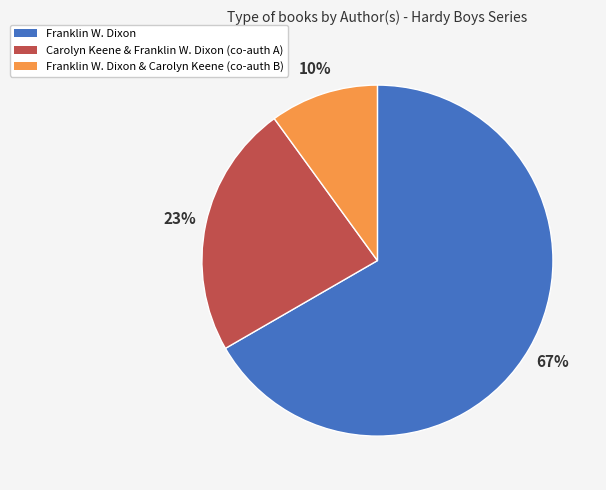

Does any single category account for the majority?

Yes